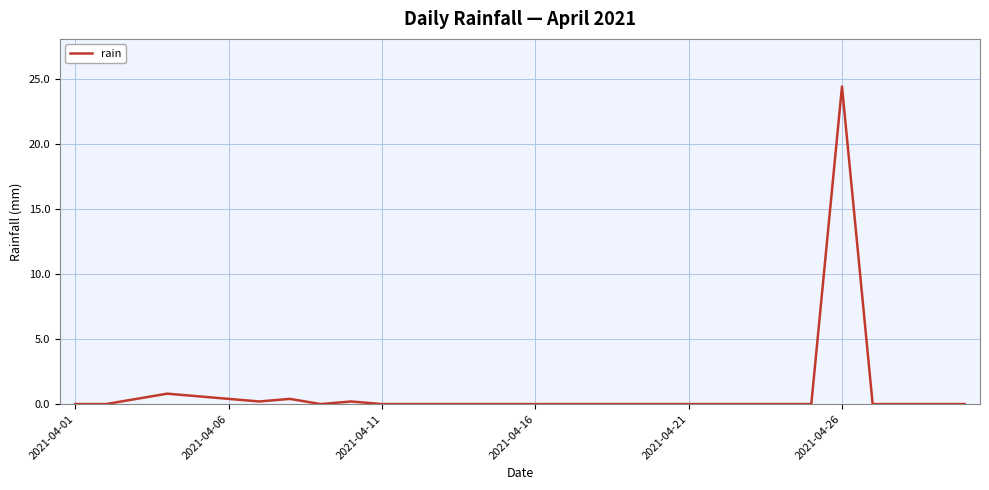

What is the difference between the maximum and minimum values?

24.4